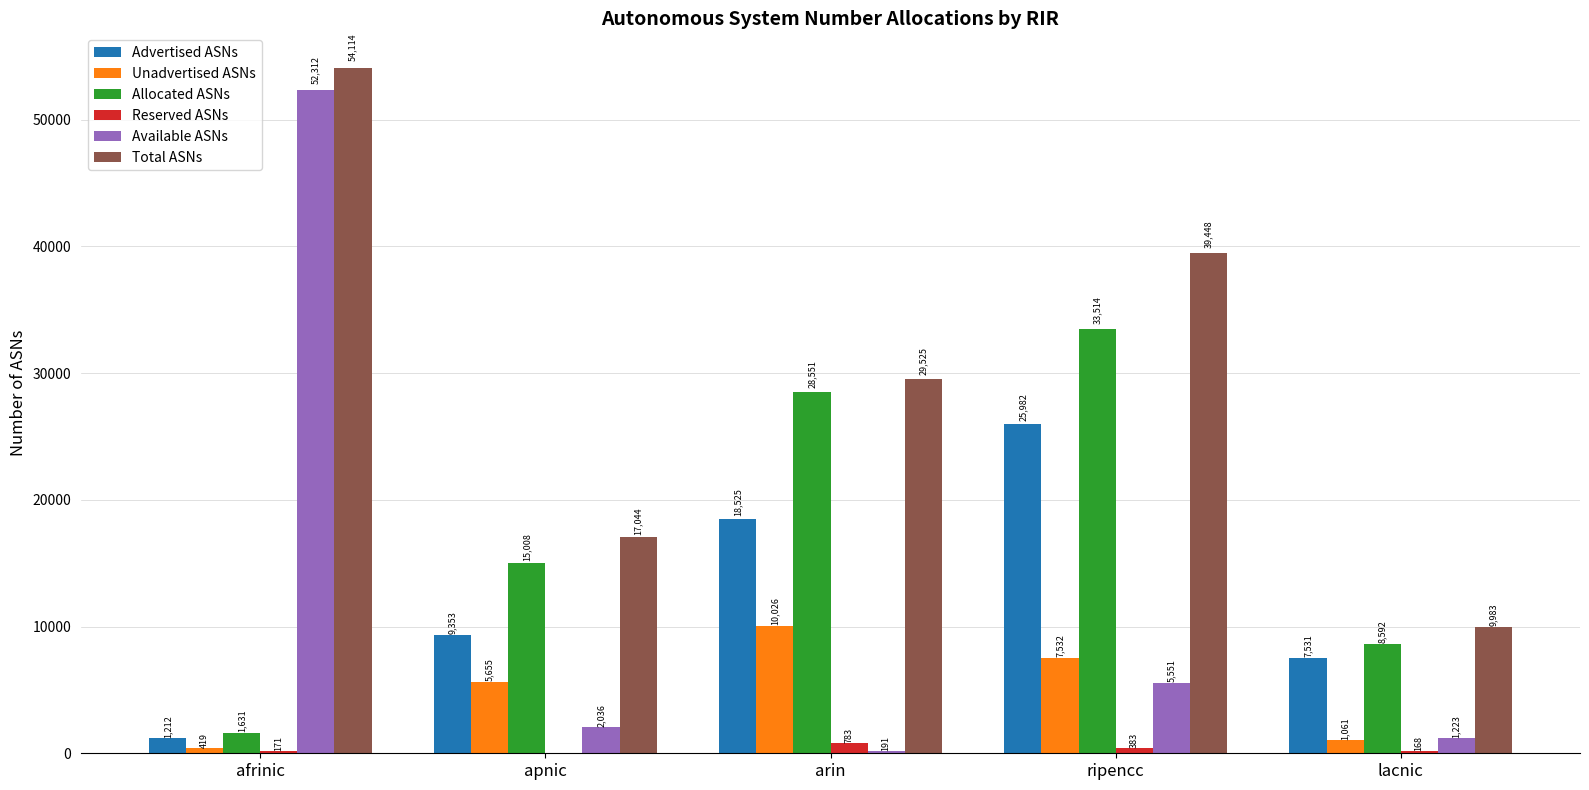

What is the maximum value for Unadvertised ASNs?

10026